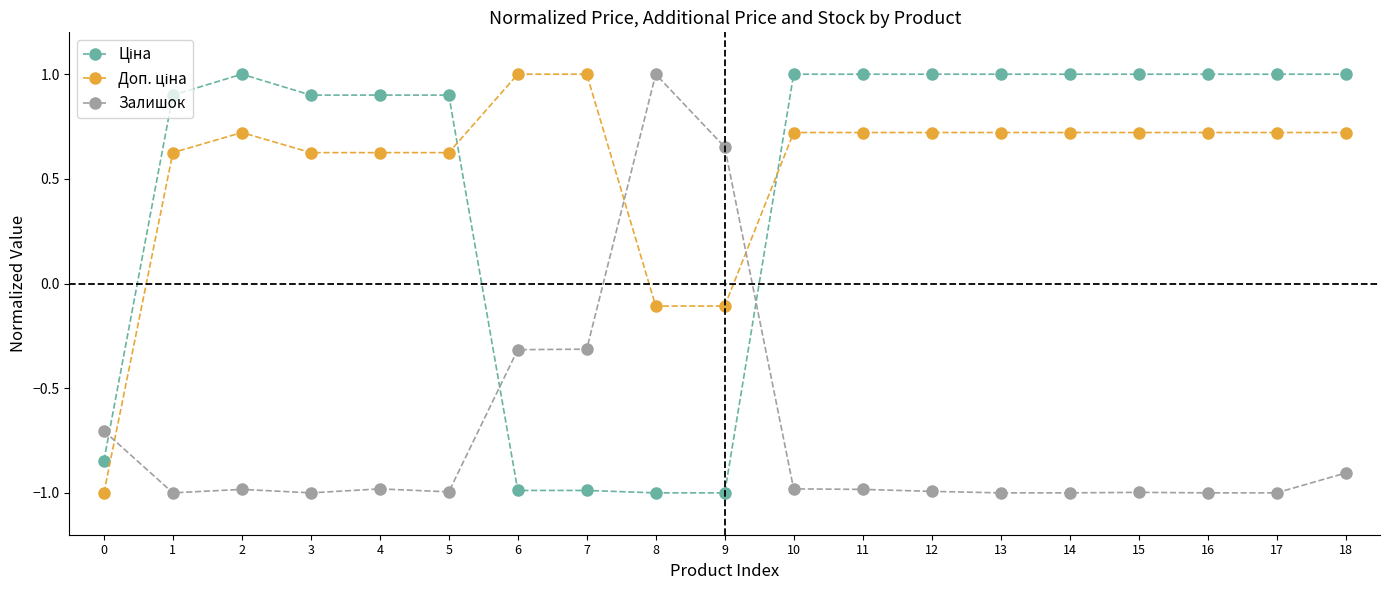

What is the highest value of the Залишок series?

1.0